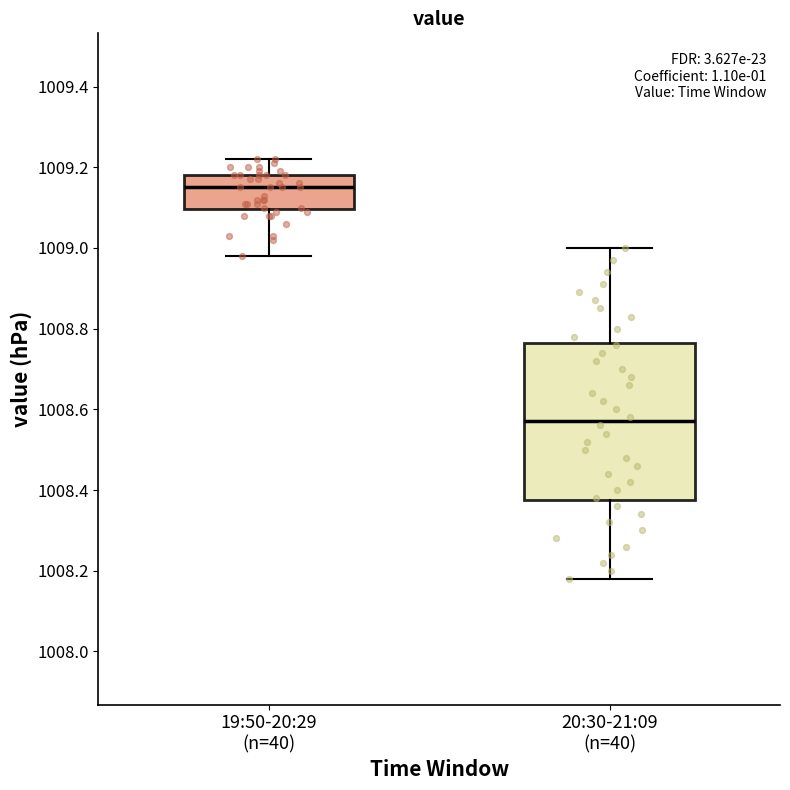

Which box's median line is the lowest?

20:30-21:09 (n=40)